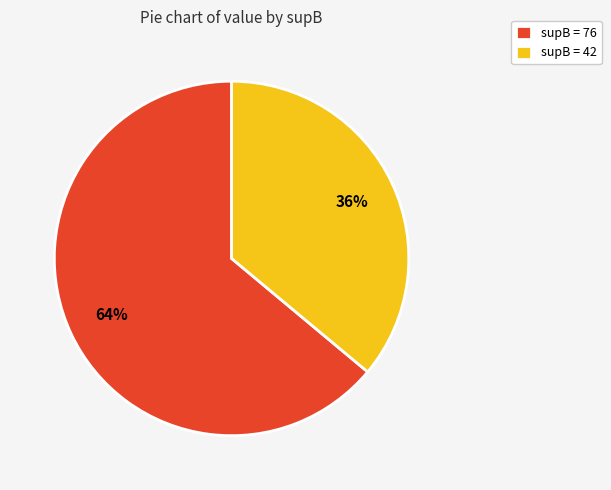

Is the sum of supB = 76 and supB = 42 greater than half?

Yes